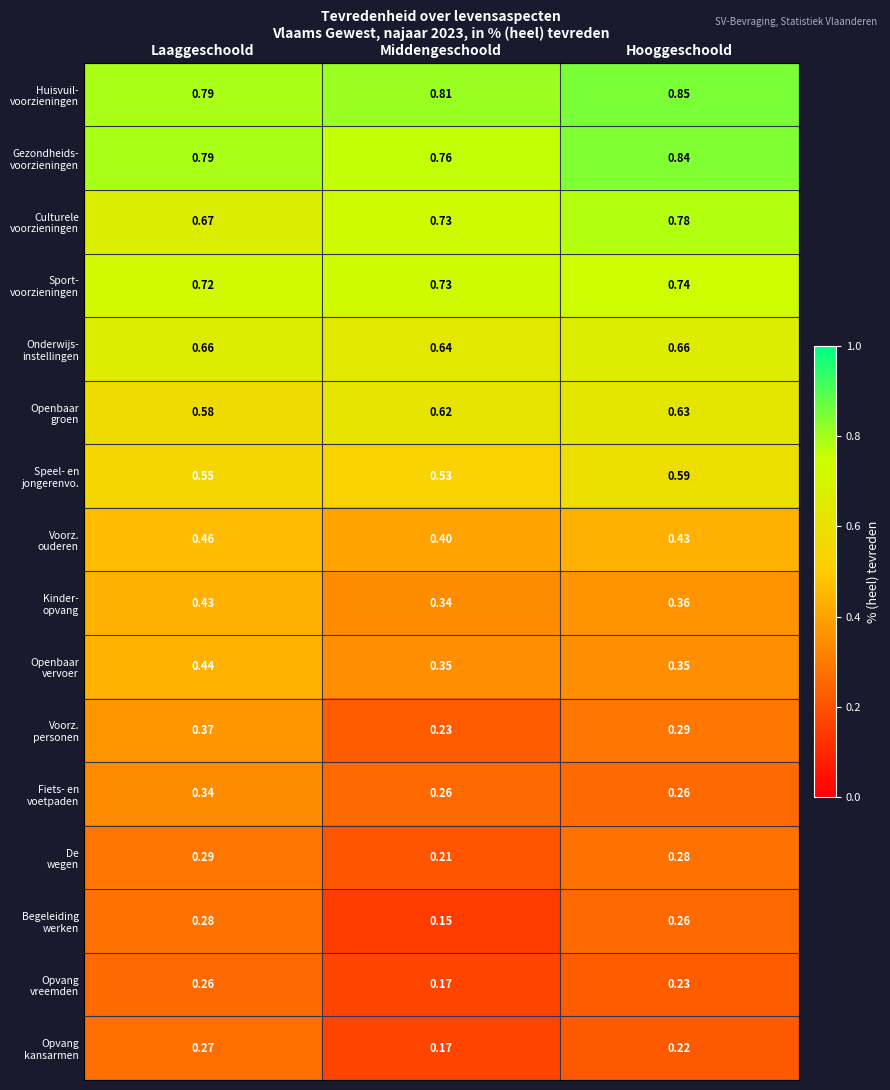

Which category has the lowest value across all series?

Middengeschoold